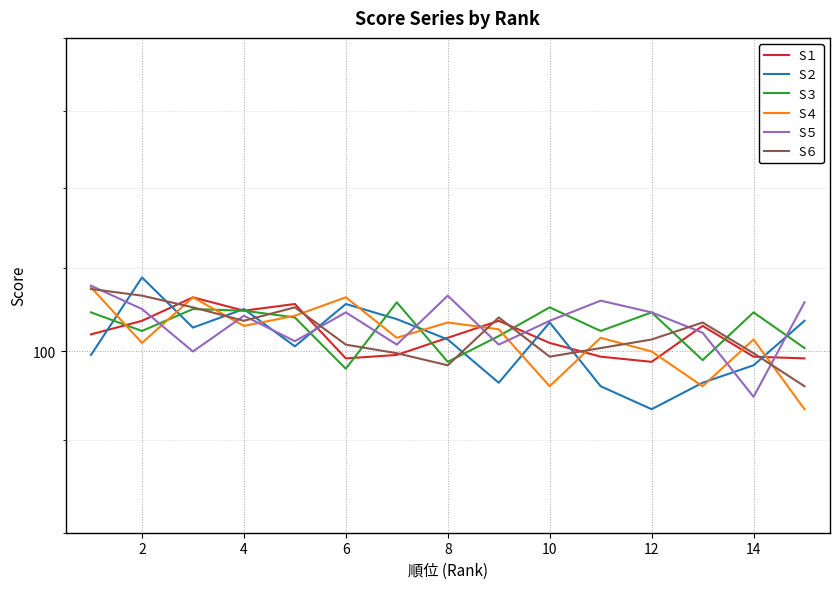

How many lines are shown in the chart?

6